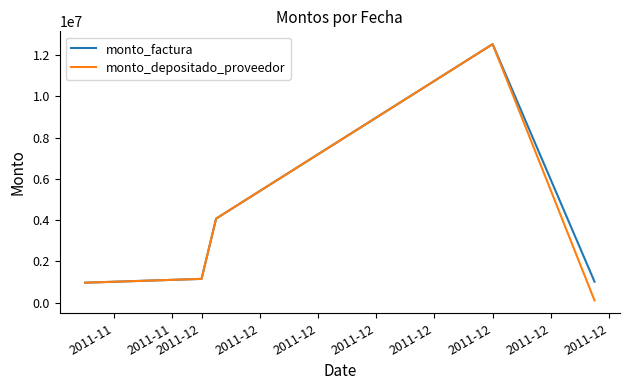

Which series has the largest range (max minus min)?

monto_depositado_proveedor